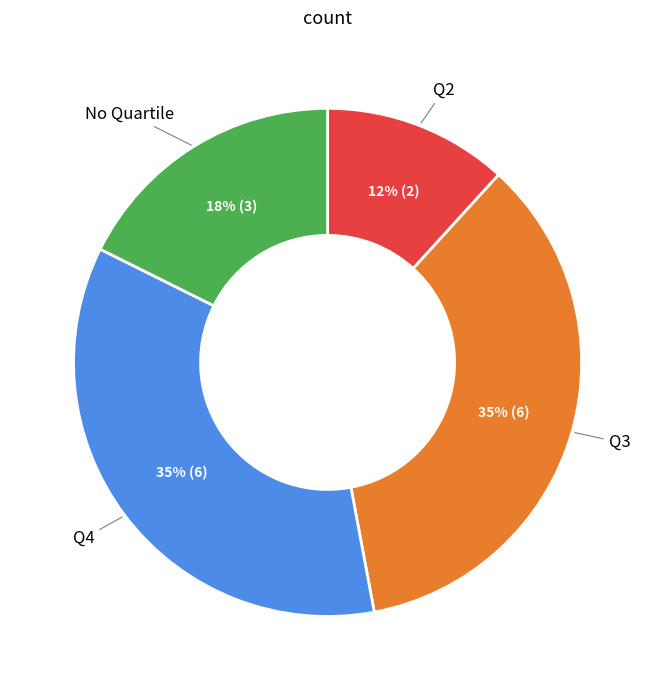

To the nearest percent, what is the average slice percentage?

25%